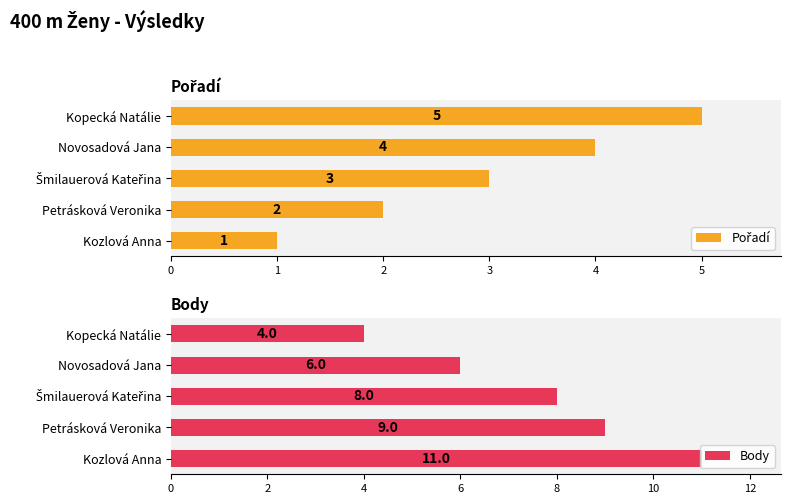

How many bars are there in each group?

2